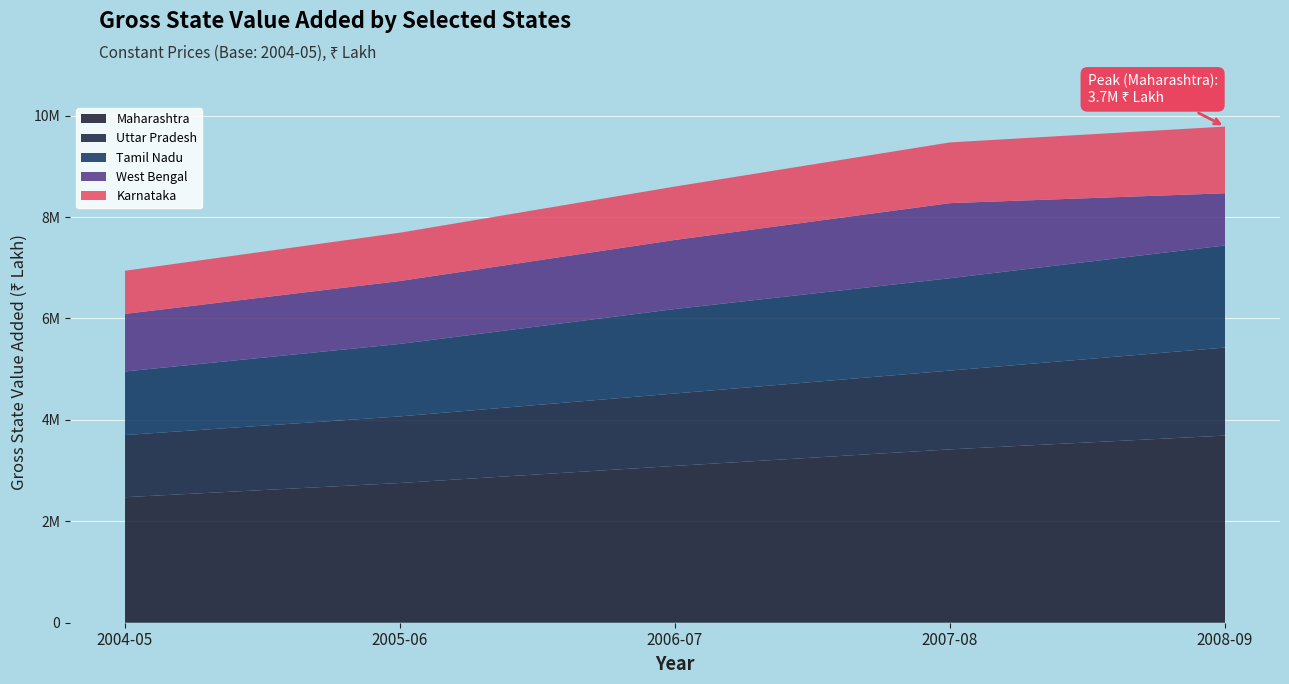

Reading right to left, list all the values displayed in this chart.

Maharashtra: 36906172	34185719	30925780	27555905	24753113
Uttar Pradesh: 17357280	15539643	14280805	13135777	12260981
Tamil Nadu: 20136950	18213138	16658553	14290360	12532883
West Bengal: 10290389	14803824	13619680	12405838	11352639
Karnataka: 13150902	11978831	10530689	9527683	8506853